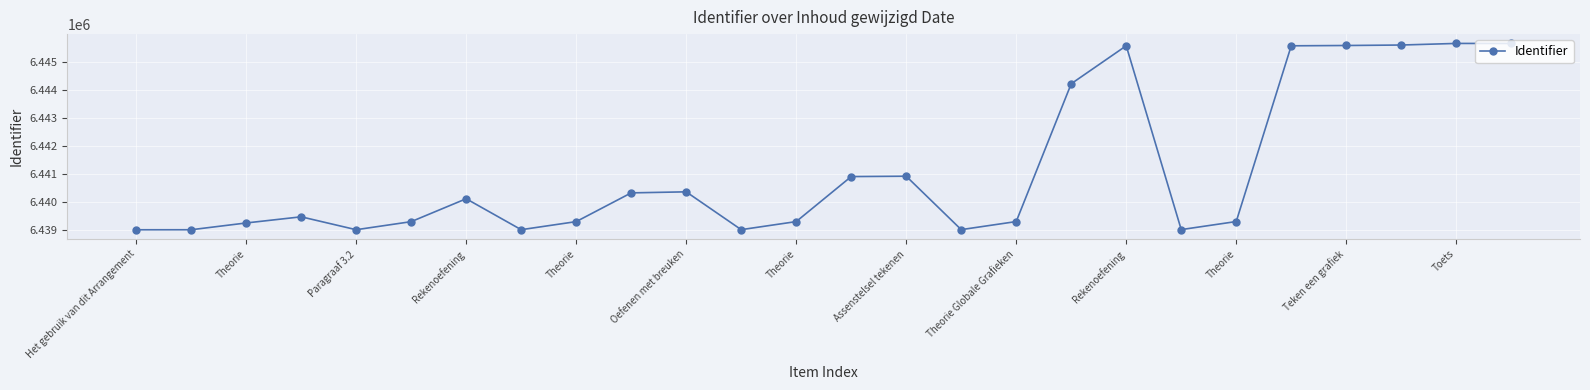

What is the maximum value shown in the chart?

6445660